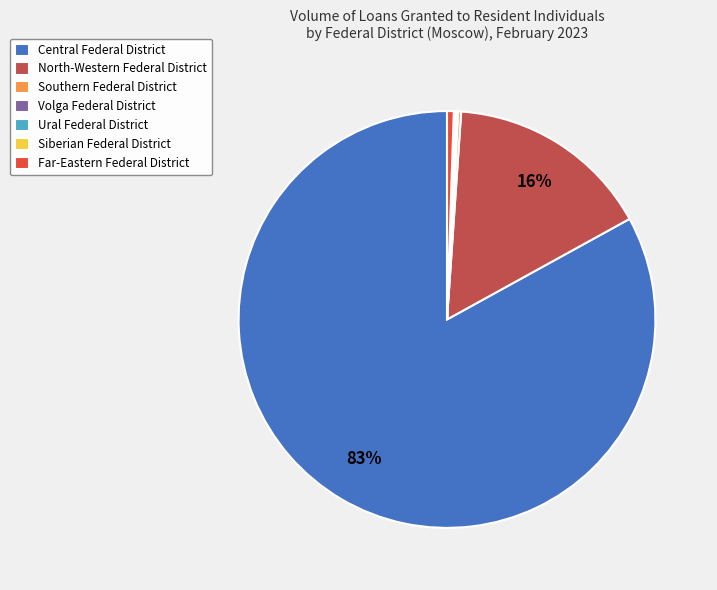

Which slice is the largest?

Central Federal District